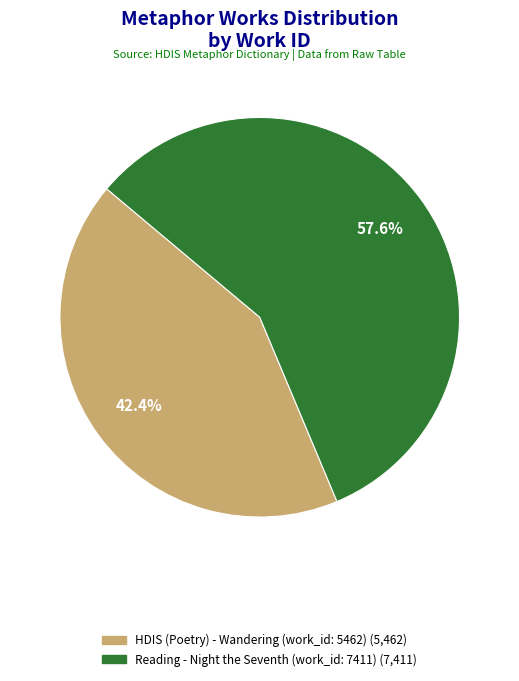

What is the ratio of the value at Reading - Night the Seventh (work_id: 7411) to the value at HDIS (Poetry) - Wandering (work_id: 5462)?

1.4